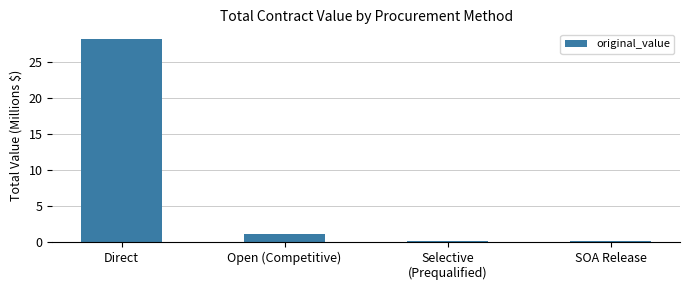

Reading left to right, what are all the values shown in this chart?

Direct=28.1	Open (Competitive)=1.1	Selective
(Prequalified)=0.2	SOA Release=0.2